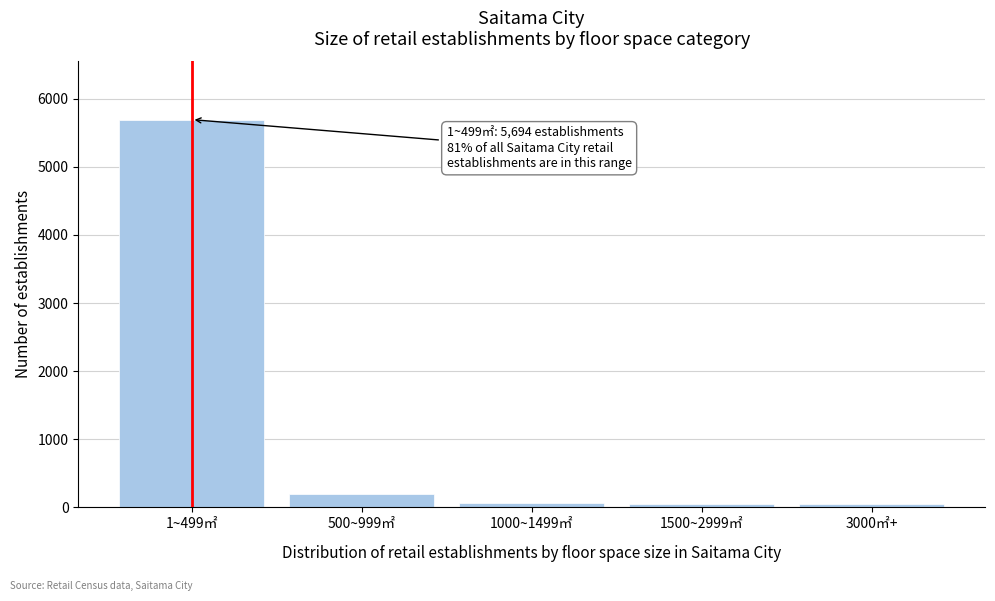

The chart shows a value of 67 at 1000~1499㎡. True or false?

True